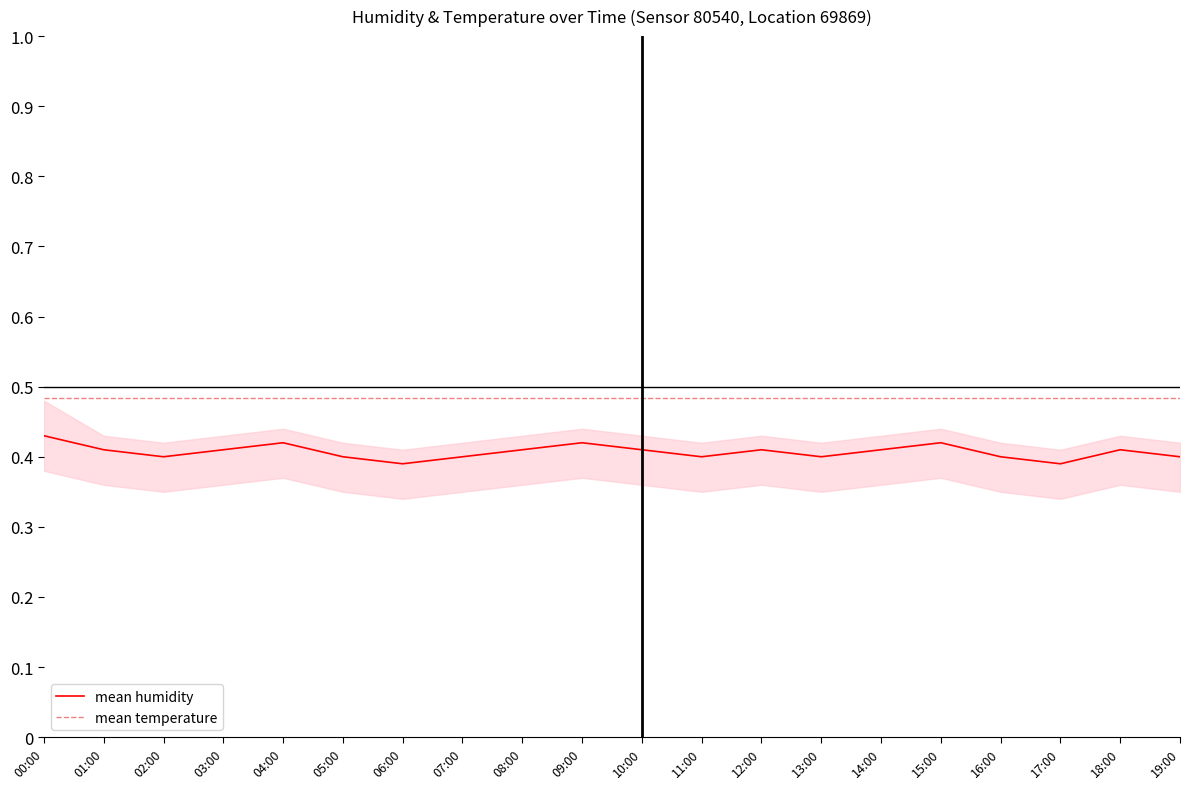

What is the average value of the mean humidity series?

0.4